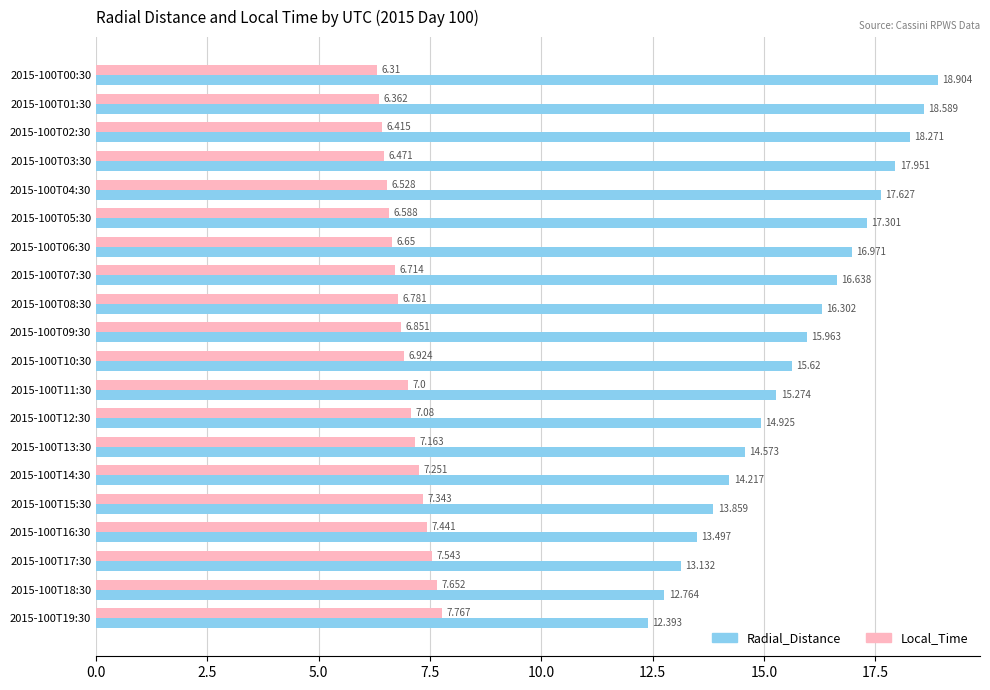

Rank the series by their maximum value, from highest to lowest.

Radial_Distance, Local_Time